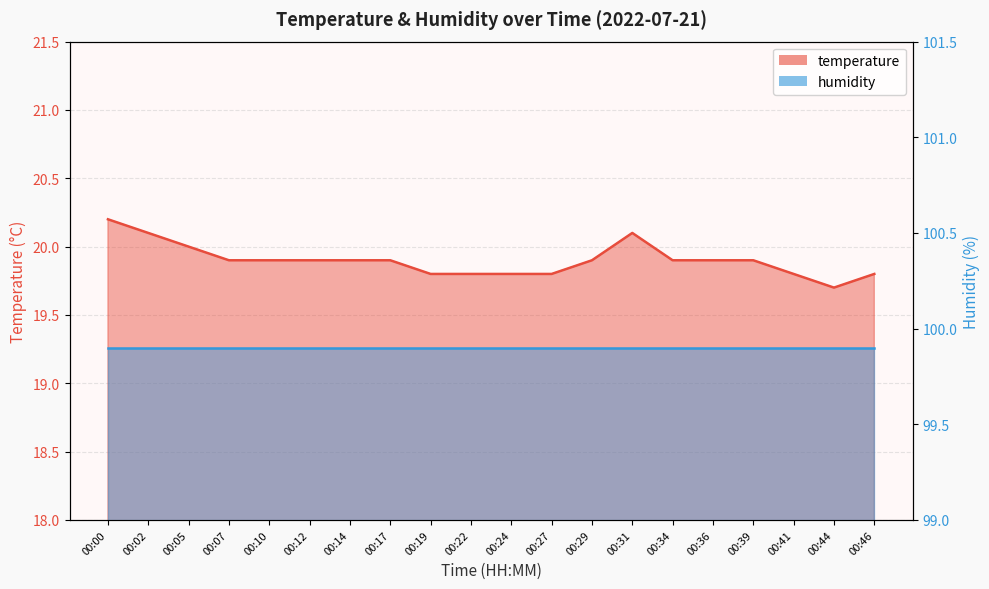

Reading left to right, extract all data points from this chart.

00:00=20.2	00:02=20.1	00:05=20.0	00:07=19.9	00:10=19.9	00:12=19.9	00:14=19.9	00:17=19.9	00:19=19.8	00:22=19.8	00:24=19.8	00:27=19.8	00:29=19.9	00:31=20.1	00:34=19.9	00:36=19.9	00:39=19.9	00:41=19.8	00:44=19.7	00:46=19.8